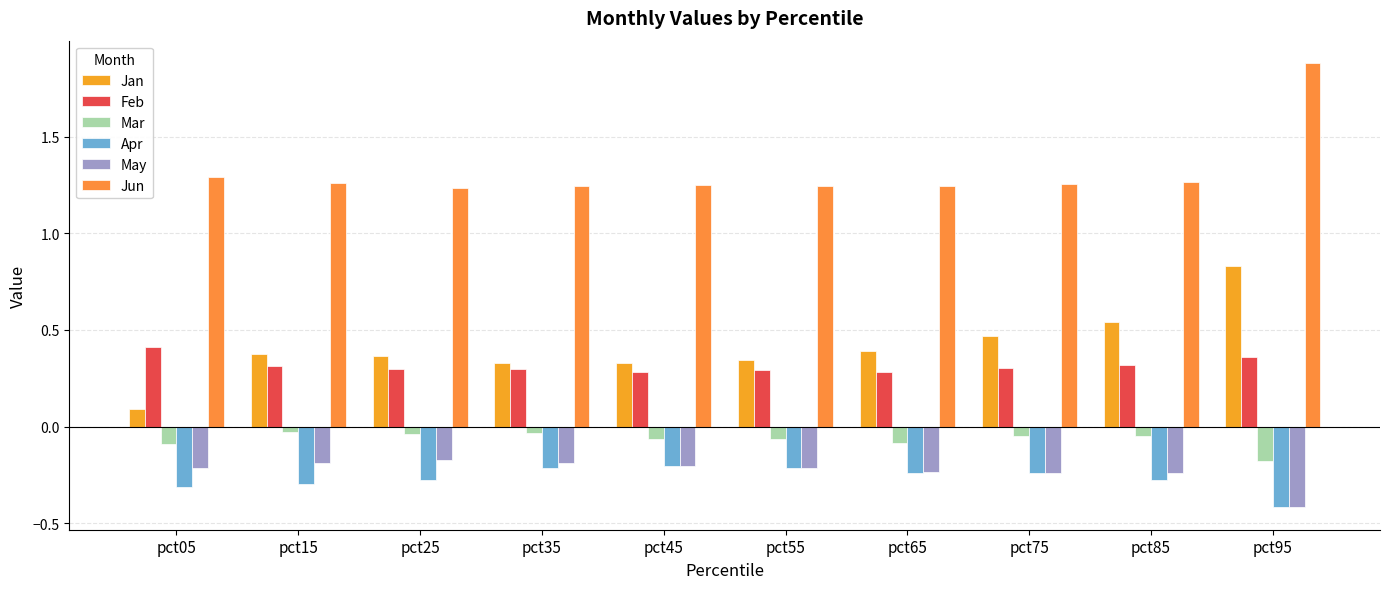

Between pct75 and pct45, which is larger?

pct75